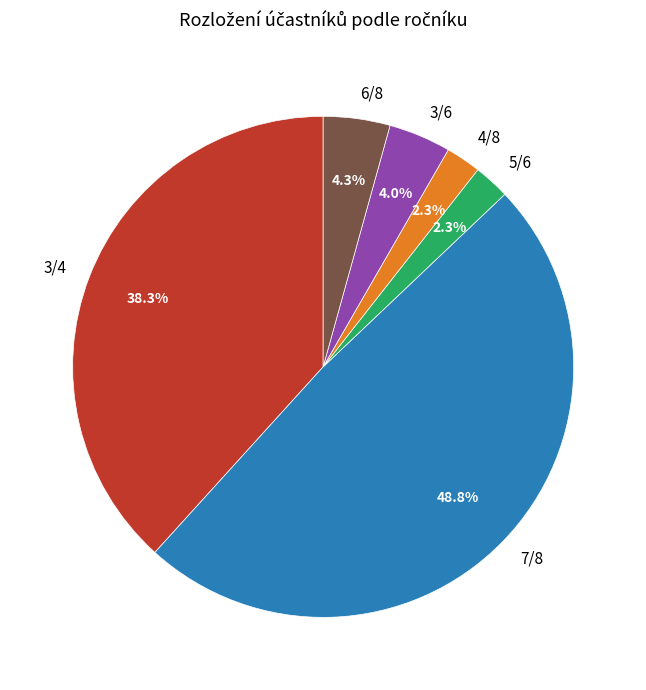

What percentage is the 7/8 slice, to the nearest percent?

49%